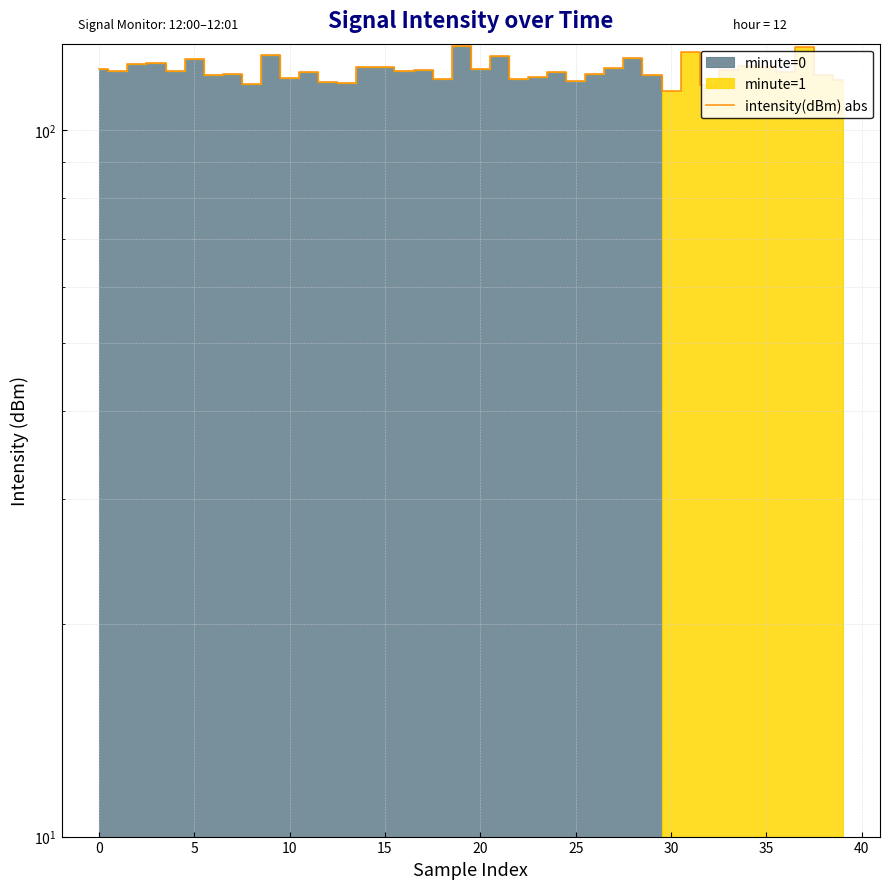

Does the chart have visible grid lines?

Yes